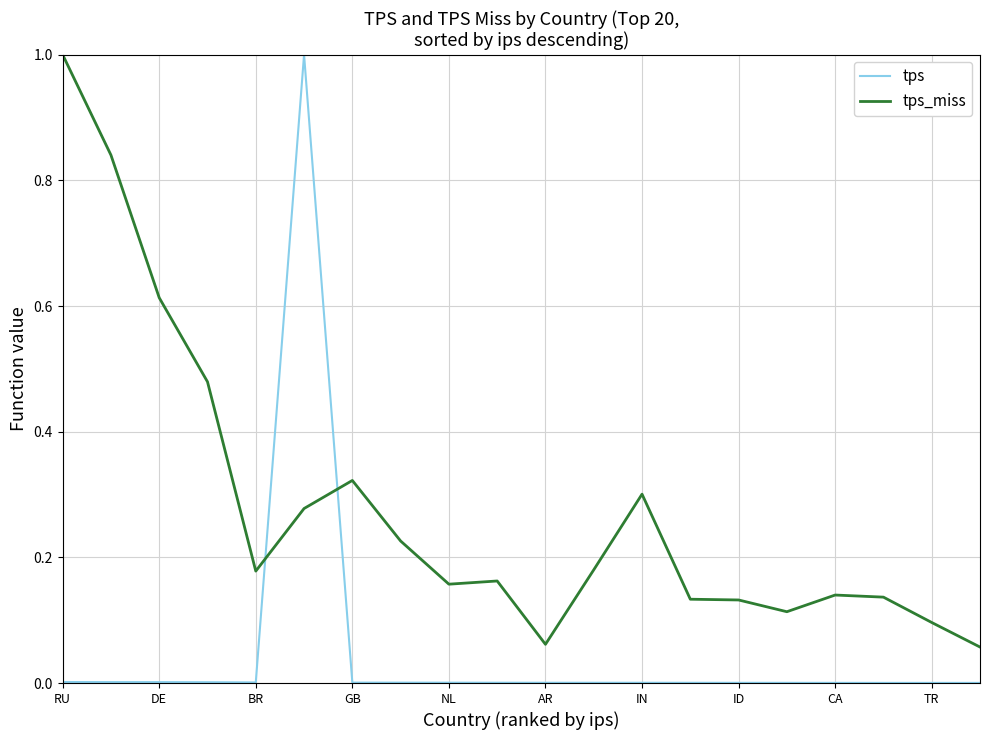

How many series are shown in this chart?

2